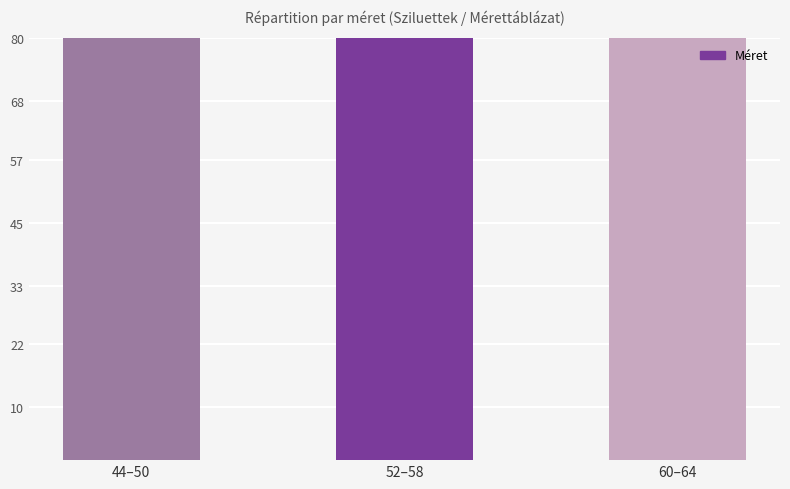

Reading left to right, list all the values displayed in this chart.

44–50=188	52–58=220	60–64=186